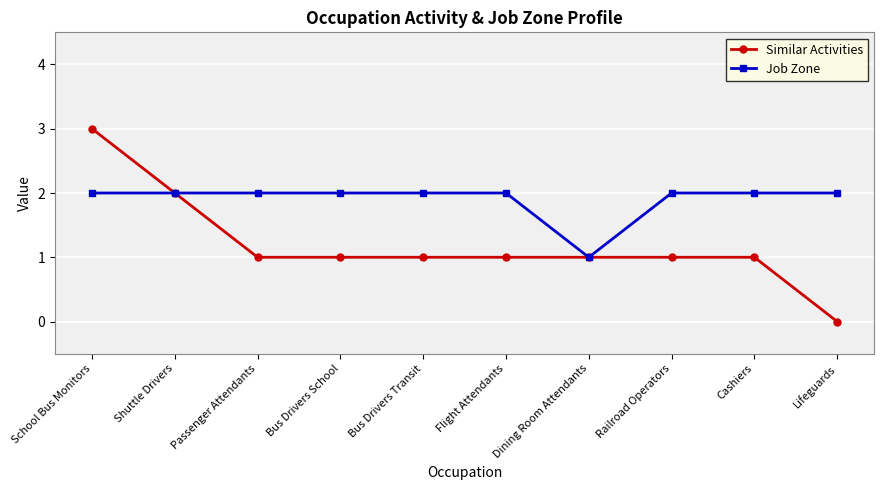

Which label corresponds to the largest value in the chart?

School Bus Monitors